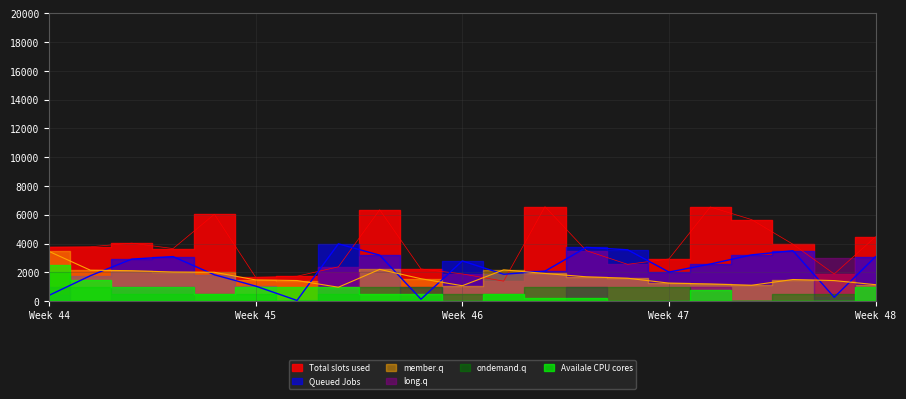

What is the average value of the Total slots used series?

3664.0